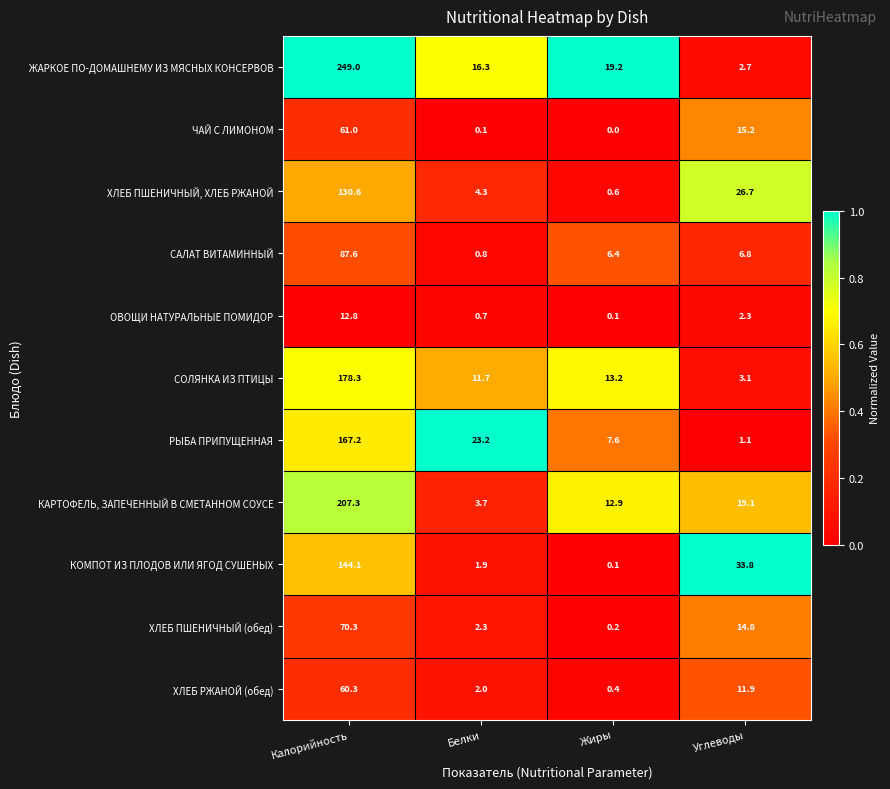

The ХЛЕБ РЖАНОЙ (обед) series shows 60.3 at Калорийность. True or false?

True